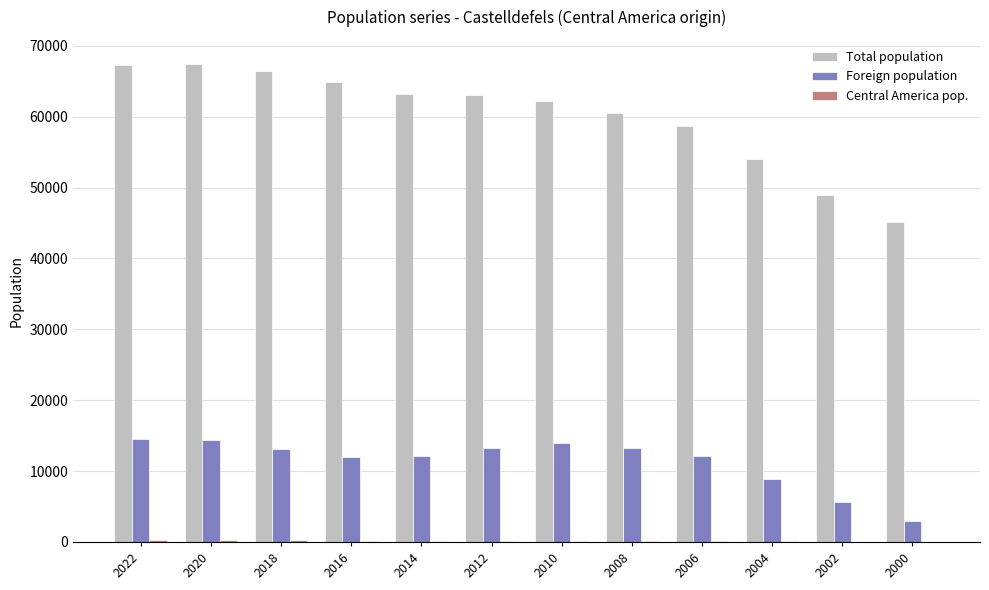

What is the sum of all Foreign population values?

136189